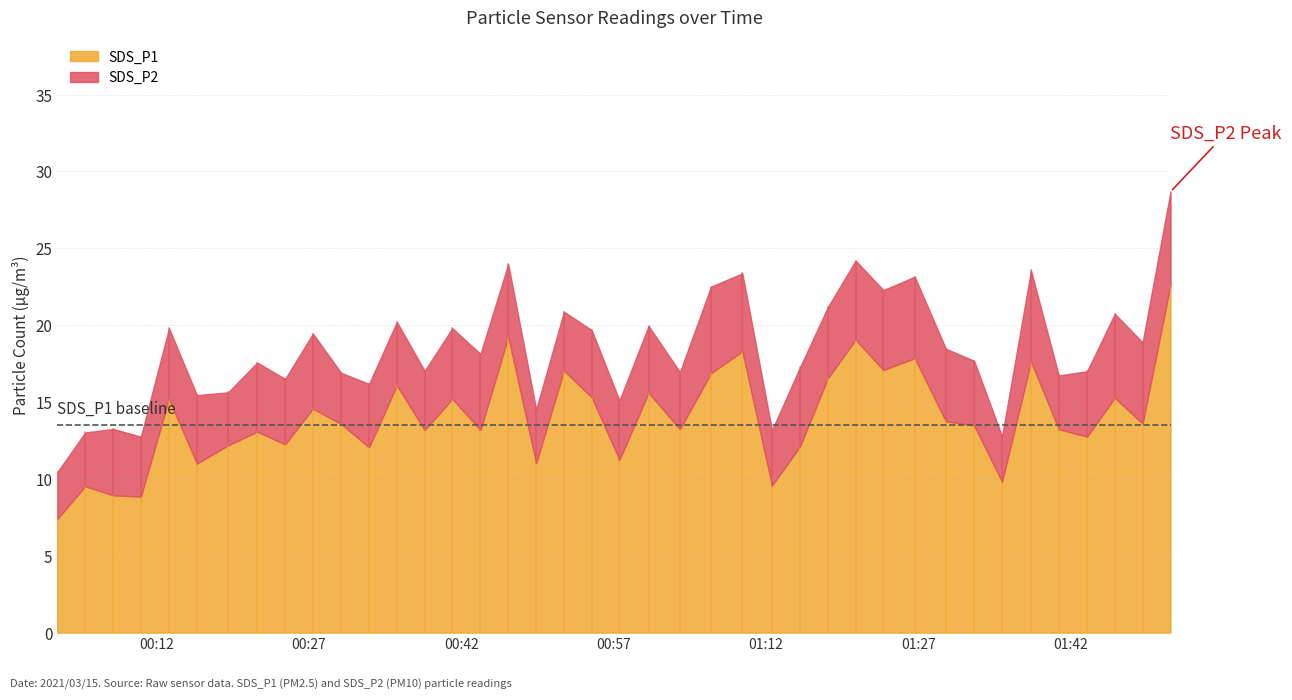

How many values in the SDS_P1 series are below 13?

14